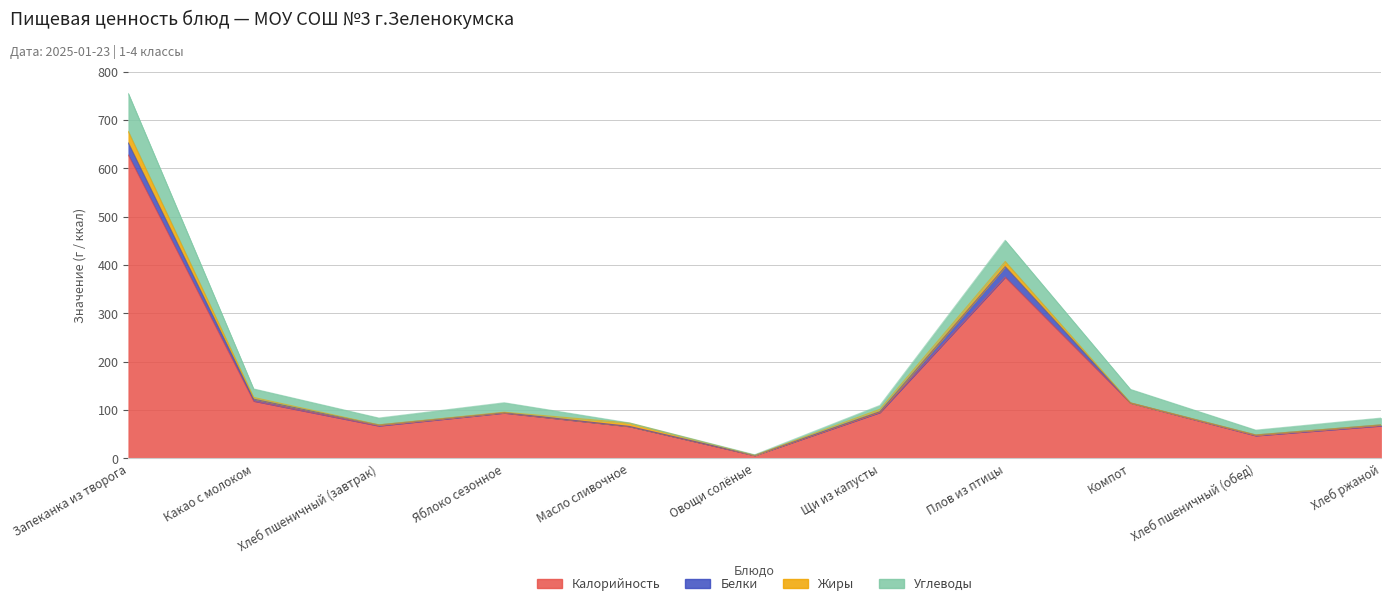

What are all the series names shown in the legend?

Калорийность, Белки, Жиры, Углеводы